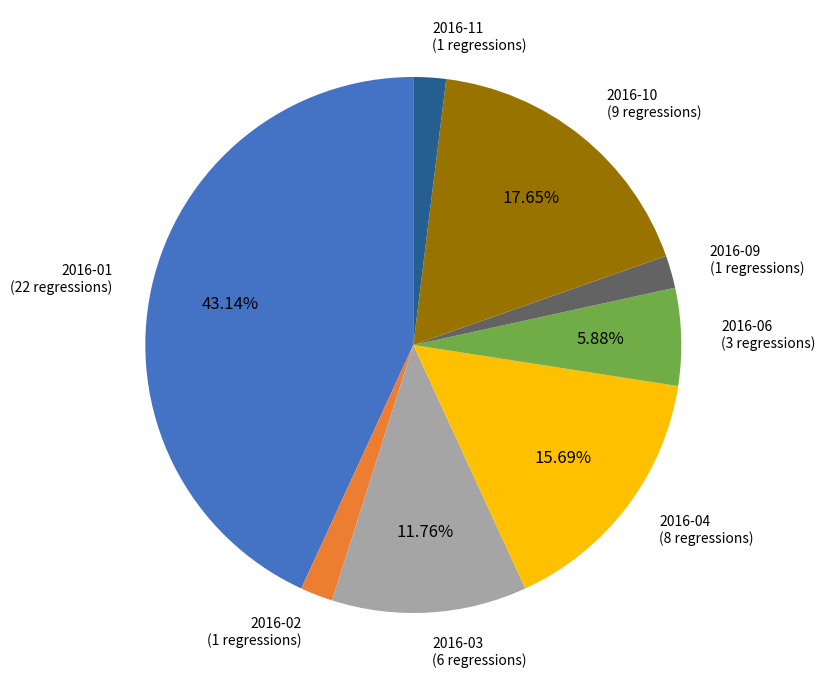

Does any single category account for the majority?

No